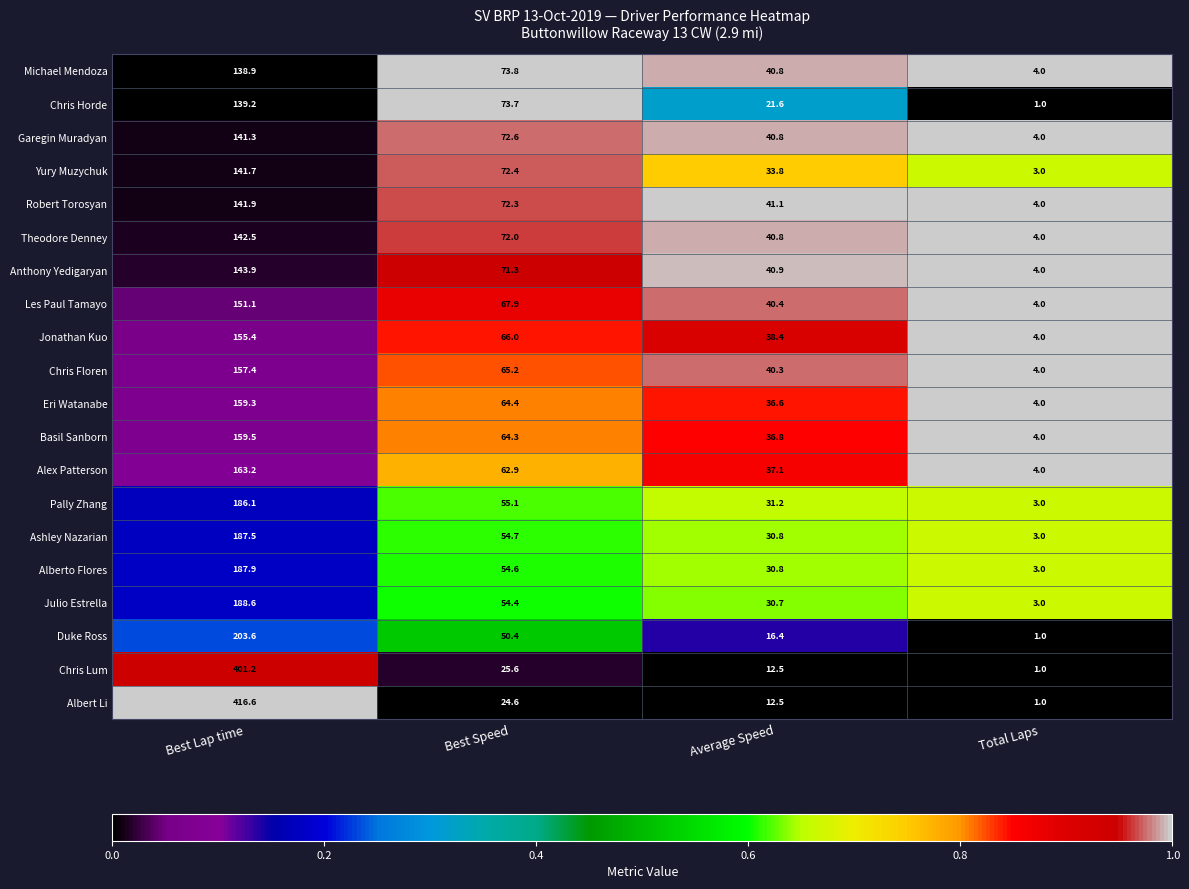

Which category has the lowest value across all series?

Total Laps